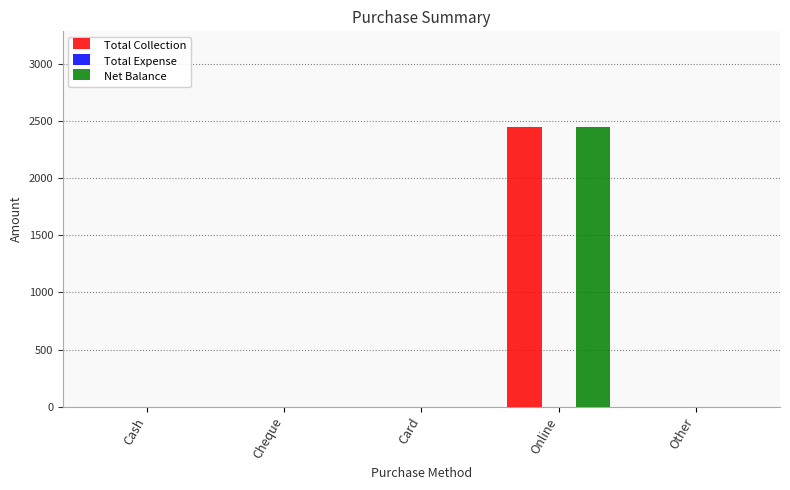

At which category is the sum across all series the highest?

Online